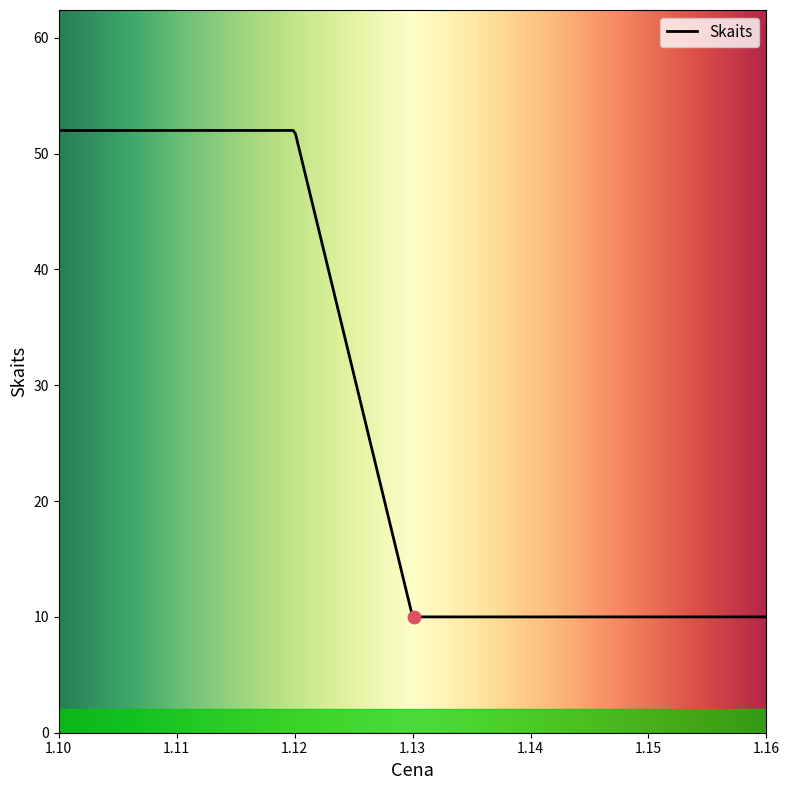

What is the difference between the maximum and minimum values?

42.0